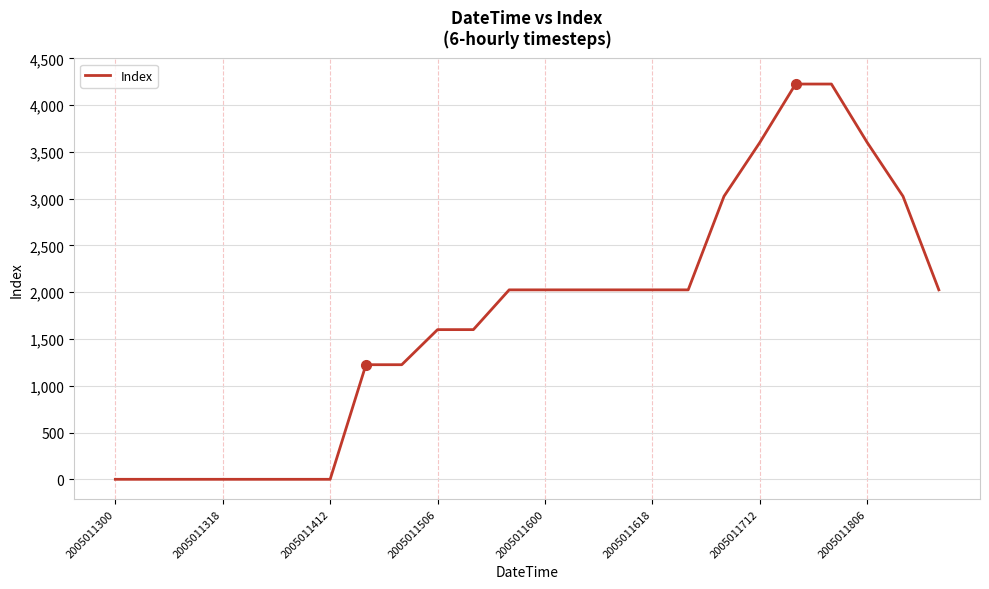

What is the difference between the maximum and minimum values?

4225